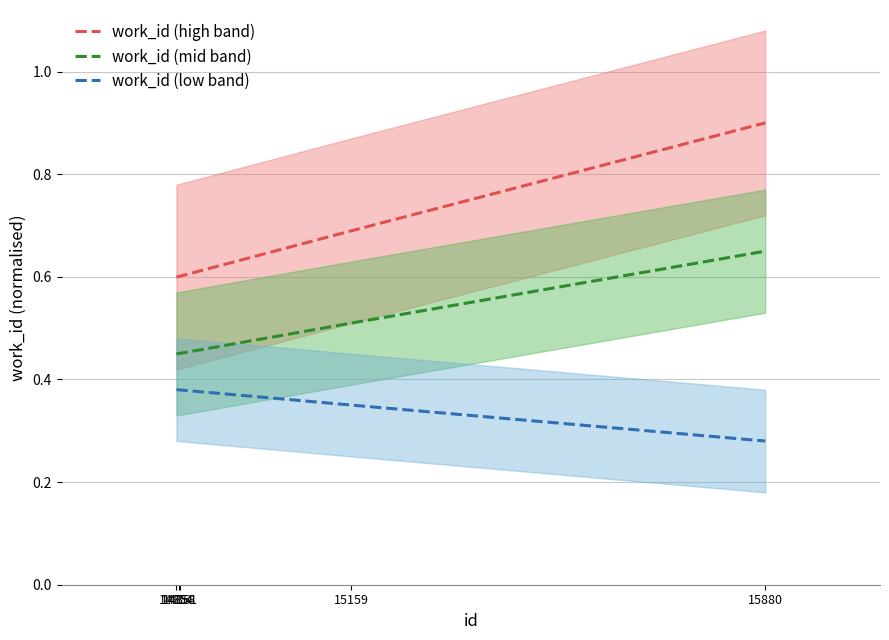

What is the difference between the work_id (low band) values at 15880 and 14858?

0.1